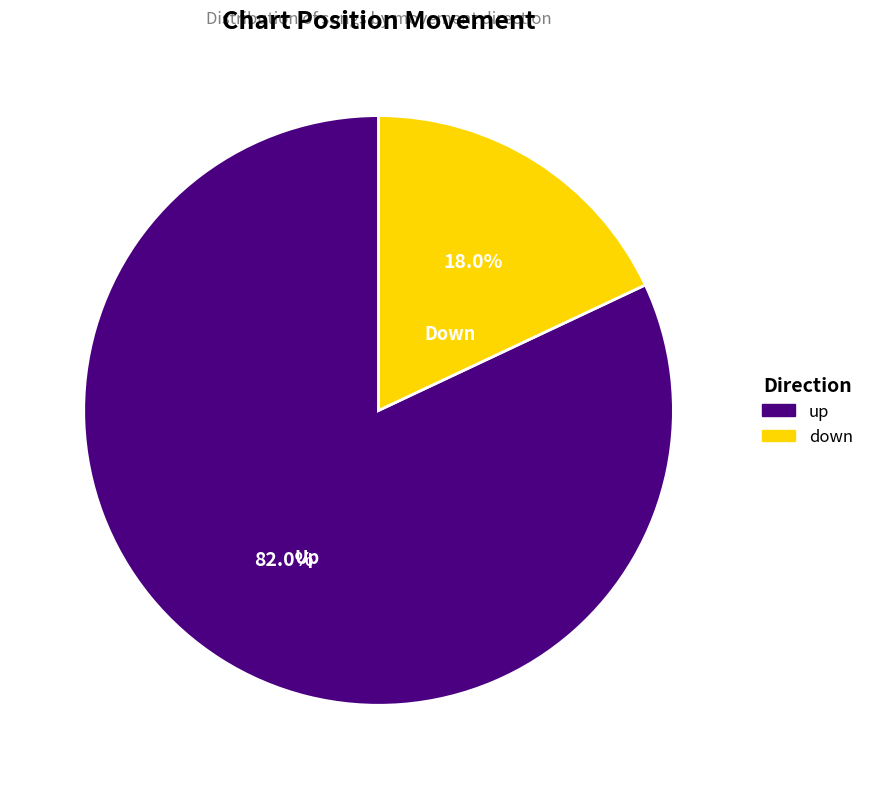

What is the ratio of the value at down to the value at up?

0.2